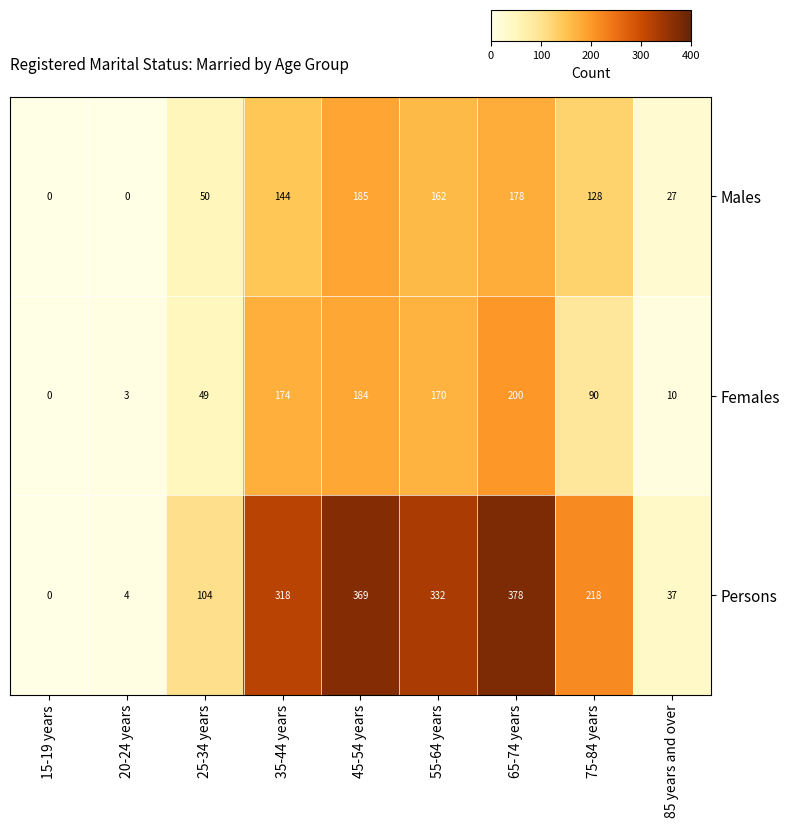

What is the difference between the maximum and second lowest values in the Persons series?

374